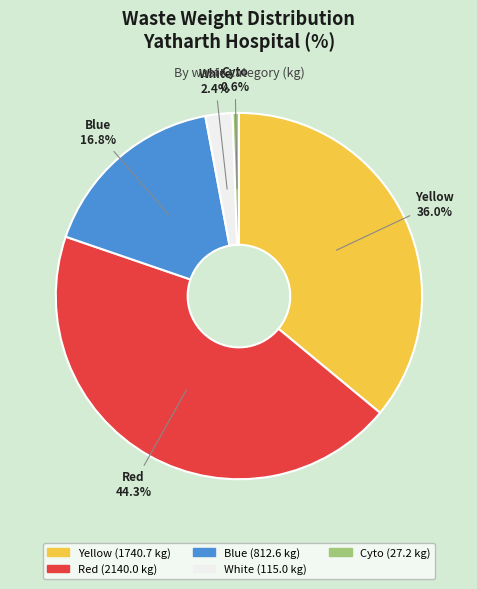

Approximately how many times larger is the value at Yellow compared to Blue?

2.1